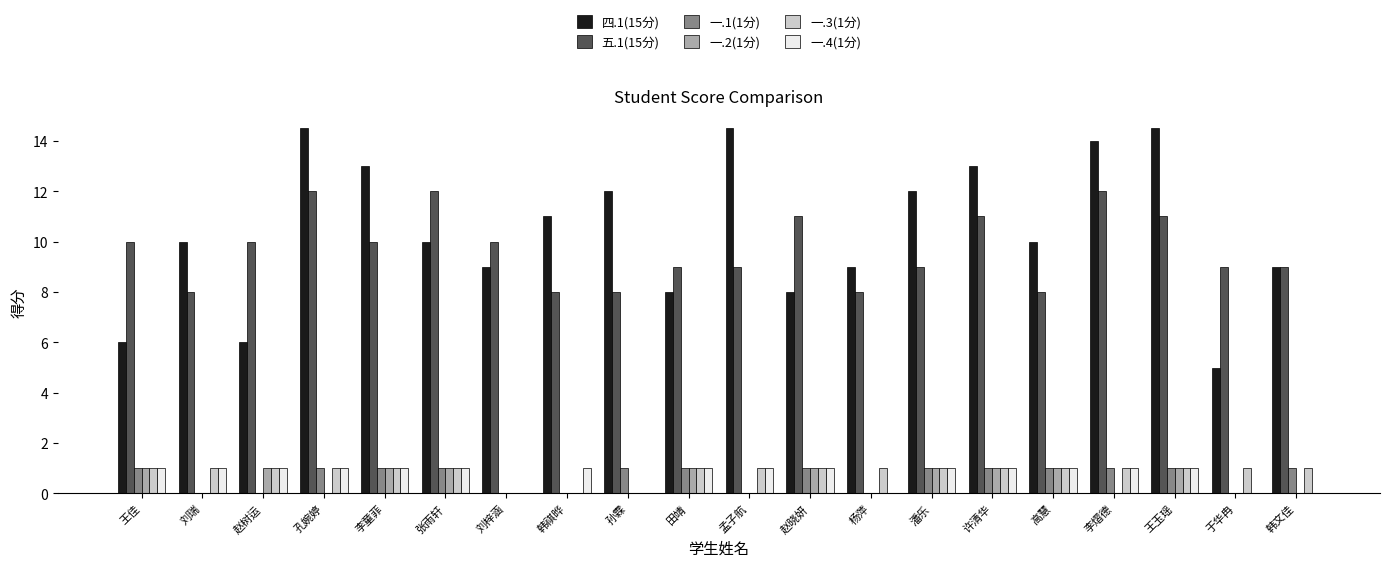

Reading left to right, what are all the values shown in this chart?

四.1(15分): 王佳=6.0	刘瑞=10.0	赵树运=6.0	孔婉婷=14.5	李童菲=13.0	张雨轩=10.0	刘梓涵=9.0	韩祺晔=11.0	孙霖=12.0	田靖=8.0	孟子航=14.5	赵晓妍=8.0	杨萍=9.0	潘乐=12.0	许清华=13.0	高慧=10.0	李熠德=14.0	王玉瑶=14.5	于华冉=5.0	韩文佳=9.0
五.1(15分): 王佳=10.0	刘瑞=8.0	赵树运=10.0	孔婉婷=12.0	李童菲=10.0	张雨轩=12.0	刘梓涵=10.0	韩祺晔=8.0	孙霖=8.0	田靖=9.0	孟子航=9.0	赵晓妍=11.0	杨萍=8.0	潘乐=9.0	许清华=11.0	高慧=8.0	李熠德=12.0	王玉瑶=11.0	于华冉=9.0	韩文佳=9.0
一.1(1分): 王佳=1.0	刘瑞=0.0	赵树运=0.0	孔婉婷=1.0	李童菲=1.0	张雨轩=1.0	刘梓涵=0.0	韩祺晔=0.0	孙霖=1.0	田靖=1.0	孟子航=0.0	赵晓妍=1.0	杨萍=0.0	潘乐=1.0	许清华=1.0	高慧=1.0	李熠德=1.0	王玉瑶=1.0	于华冉=0.0	韩文佳=1.0
一.2(1分): 王佳=1.0	刘瑞=0.0	赵树运=1.0	孔婉婷=0.0	李童菲=1.0	张雨轩=1.0	刘梓涵=0.0	韩祺晔=0.0	孙霖=0.0	田靖=1.0	孟子航=0.0	赵晓妍=1.0	杨萍=0.0	潘乐=1.0	许清华=1.0	高慧=1.0	李熠德=0.0	王玉瑶=1.0	于华冉=0.0	韩文佳=0.0
一.3(1分): 王佳=1.0	刘瑞=1.0	赵树运=1.0	孔婉婷=1.0	李童菲=1.0	张雨轩=1.0	刘梓涵=0.0	韩祺晔=0.0	孙霖=0.0	田靖=1.0	孟子航=1.0	赵晓妍=1.0	杨萍=1.0	潘乐=1.0	许清华=1.0	高慧=1.0	李熠德=1.0	王玉瑶=1.0	于华冉=1.0	韩文佳=1.0
一.4(1分): 王佳=1.0	刘瑞=1.0	赵树运=1.0	孔婉婷=1.0	李童菲=1.0	张雨轩=1.0	刘梓涵=0.0	韩祺晔=1.0	孙霖=0.0	田靖=1.0	孟子航=1.0	赵晓妍=1.0	杨萍=0.0	潘乐=1.0	许清华=1.0	高慧=1.0	李熠德=1.0	王玉瑶=1.0	于华冉=0.0	韩文佳=0.0